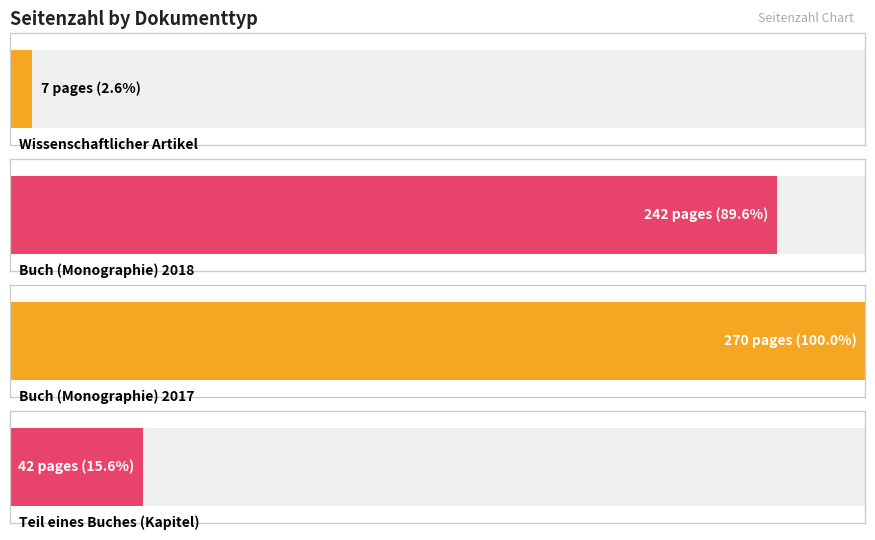

Reading right to left, transcribe all the data shown in this chart.

Teil eines Buches (Kapitel)=42	Buch (Monographie) 2017=270	Buch (Monographie) 2018=242	Wissenschaftlicher Artikel=7